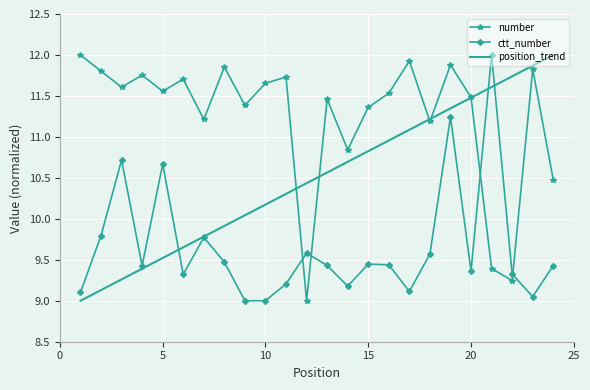

How many times do ctt_number and number cross each other?

4